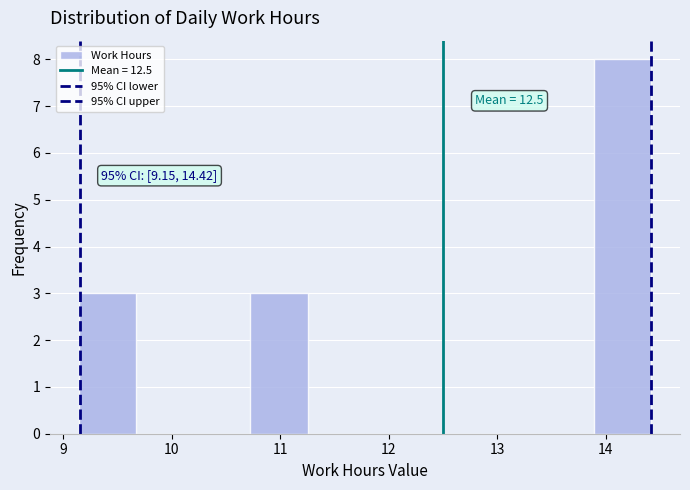

Over which range of the x-axis is the bar tallest?

13.9 to 14.4